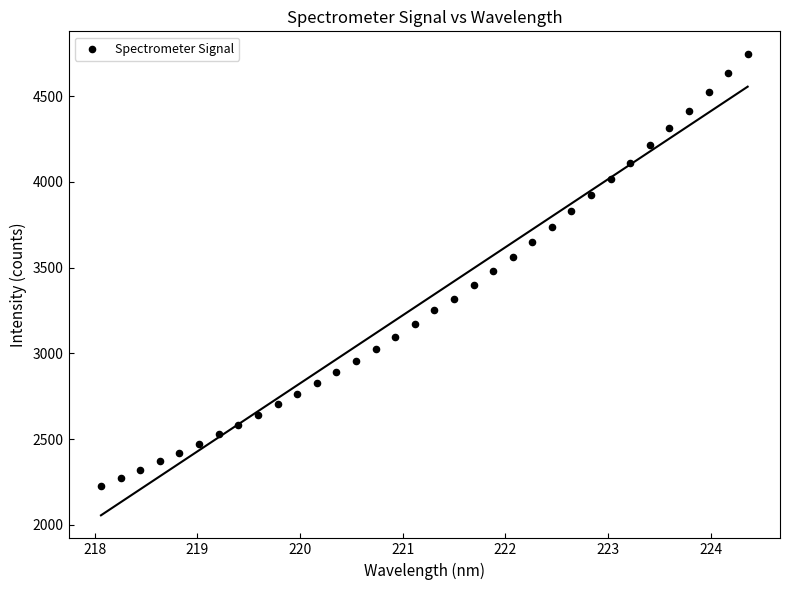

What is the range of X values (max minus min)?

6.3